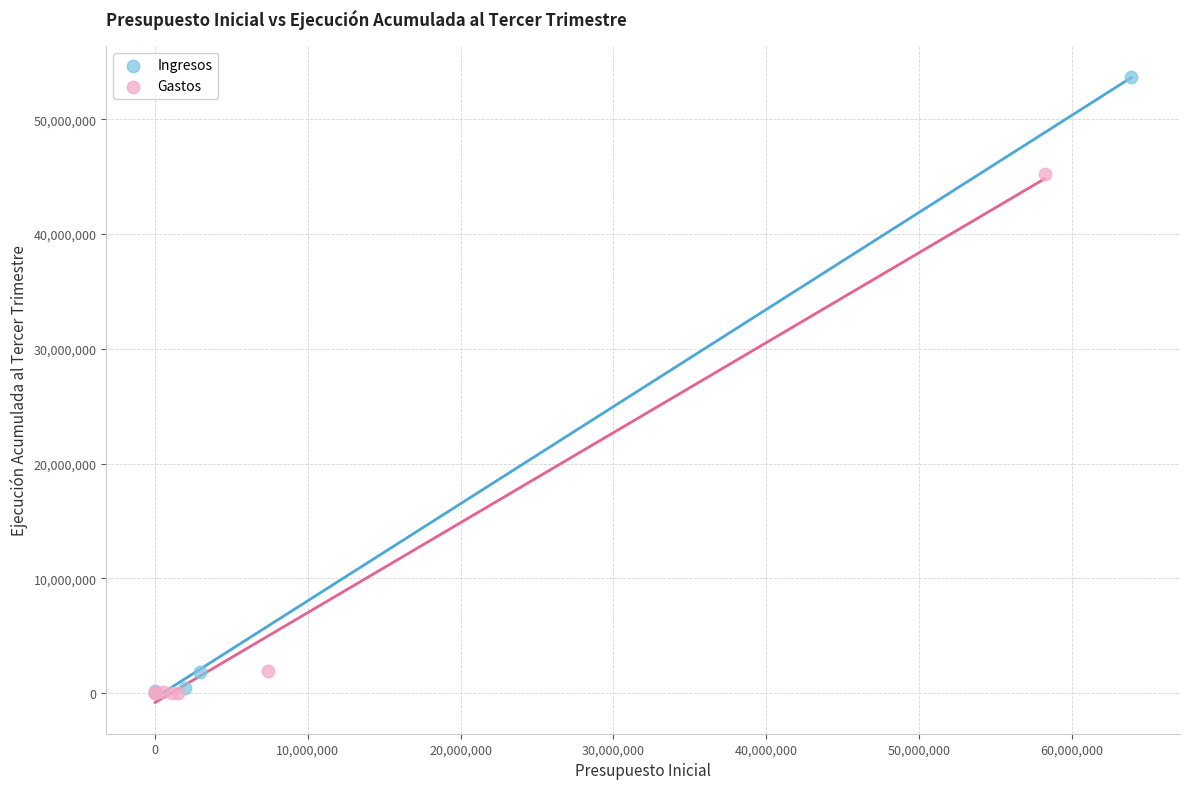

Which series has the widest spread of Y values?

Ingresos